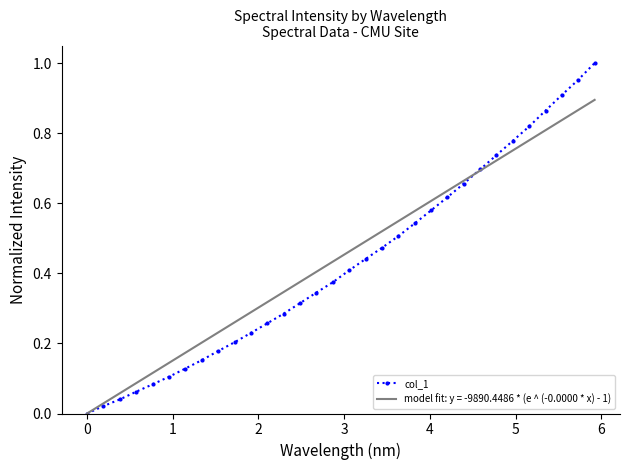

True or false: col_1 has more than 1 interior local peaks.

False